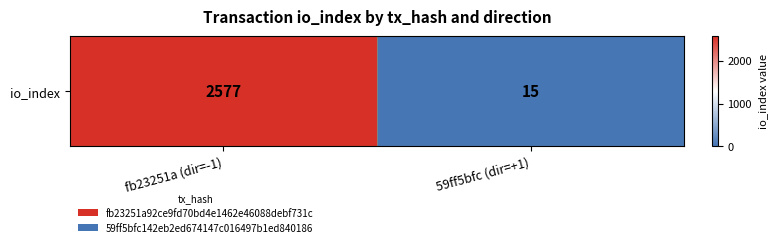

Is it true that the value at 59ff5bfc (dir=+1) is 22?

False